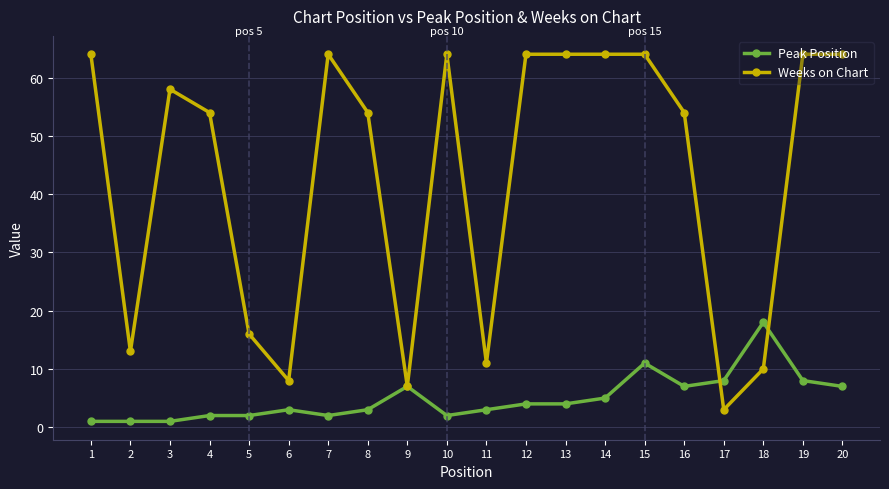

Reading left to right, transcribe all the data shown in this chart.

Peak Position: 1	1	1	2	2	3	2	3	7	2	3	4	4	5	11	7	8	18	8	7
Weeks on Chart: 64	13	58	54	16	8	64	54	7	64	11	64	64	64	64	54	3	10	64	64